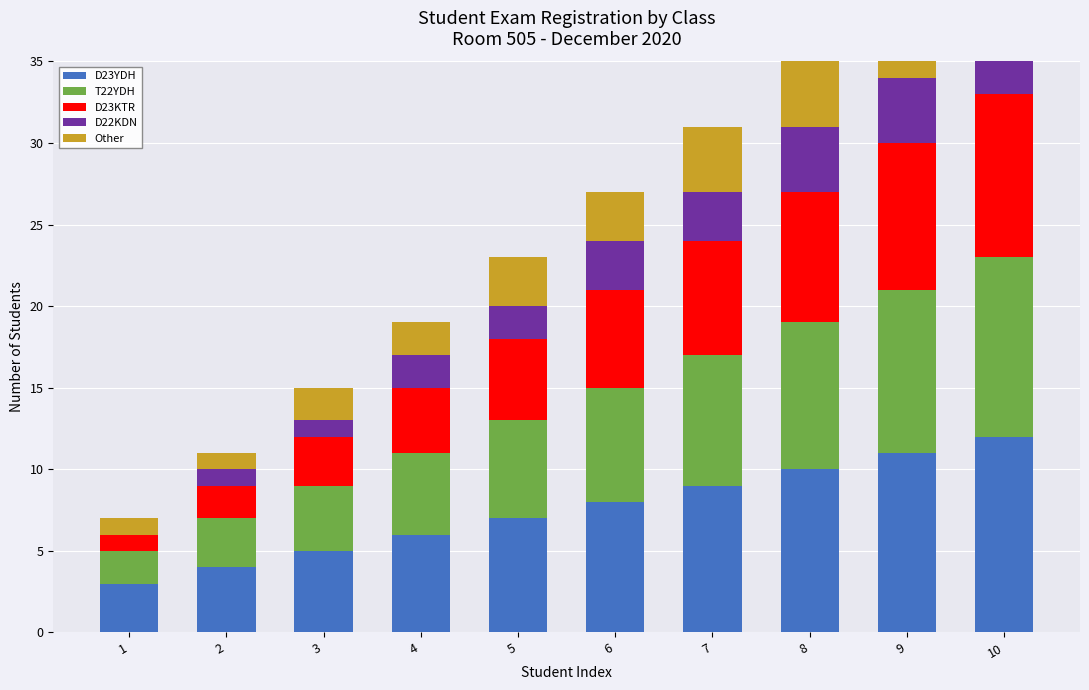

At how many categories does at least one series exceed 1?

10